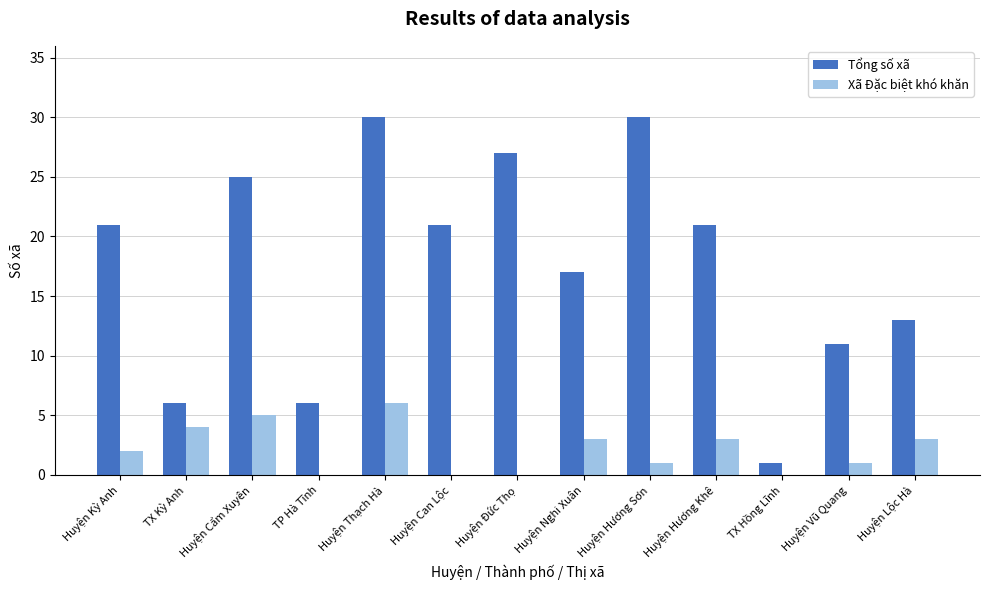

How many series are shown in this chart?

2